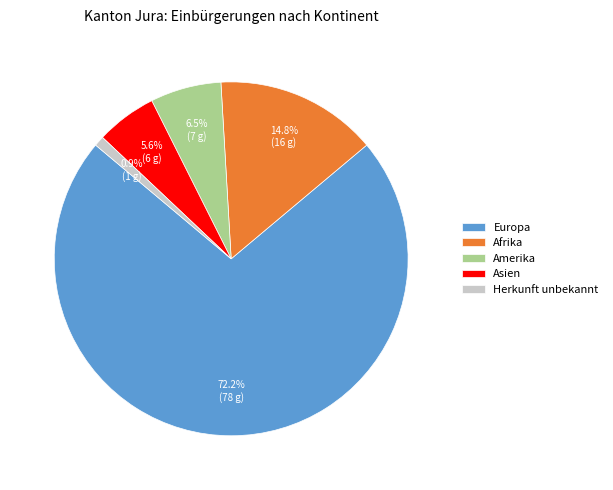

Which category accounts for the majority?

Europa